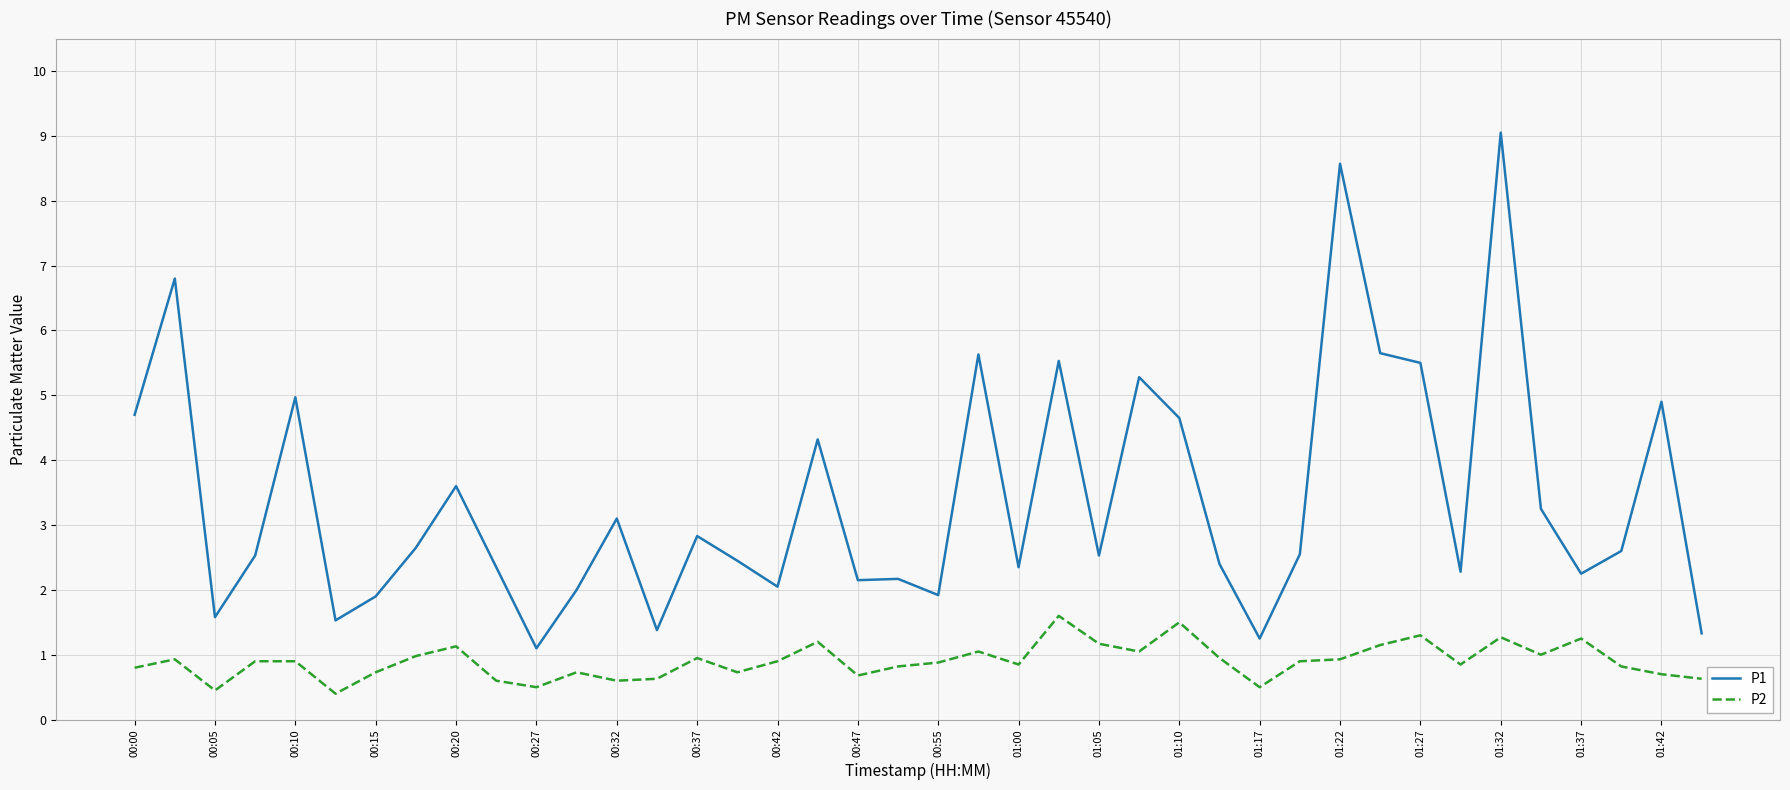

Which series has the largest total across all categories?

P1